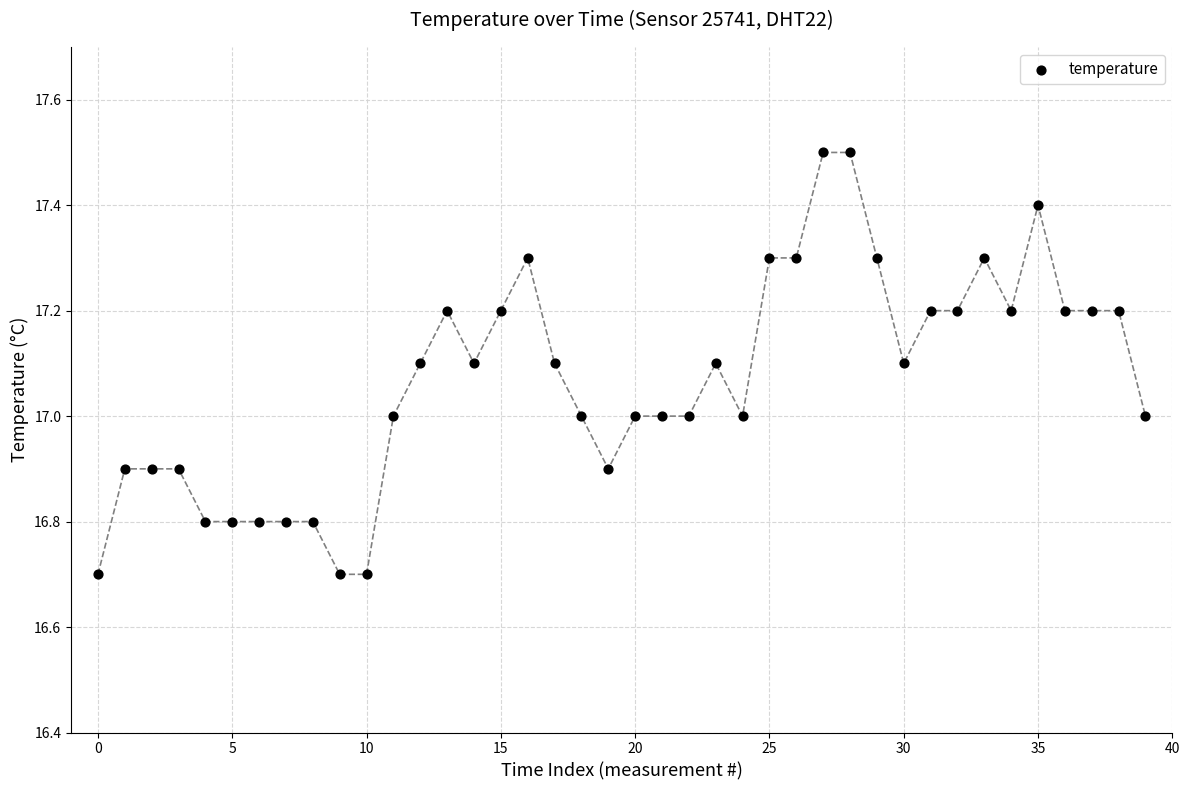

What is the range of Y values (max minus min)?

0.8